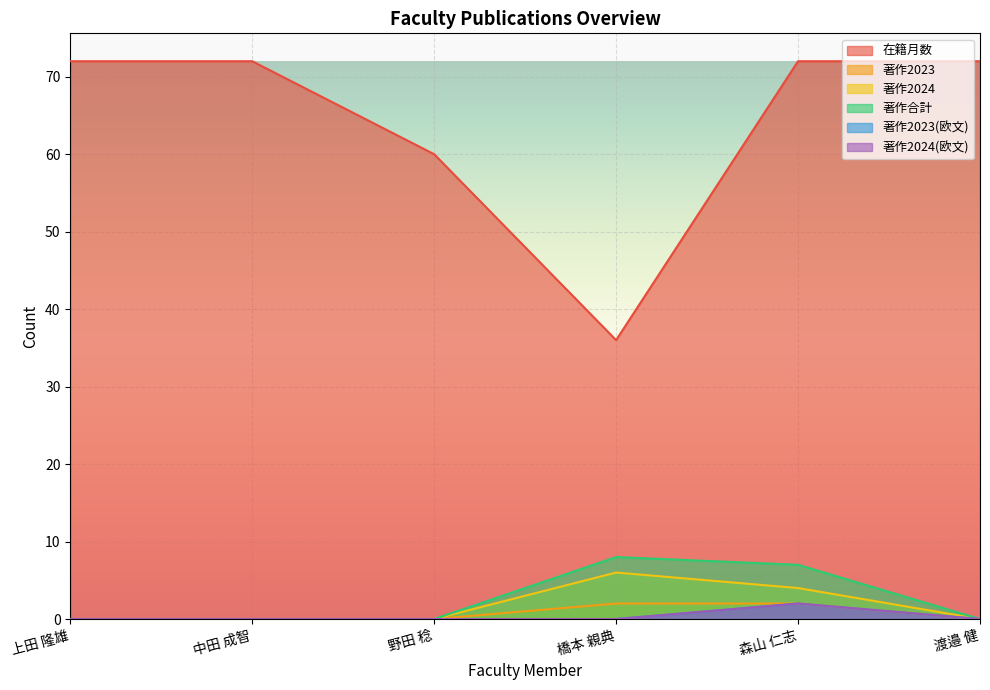

What is the maximum value shown in the chart?

72